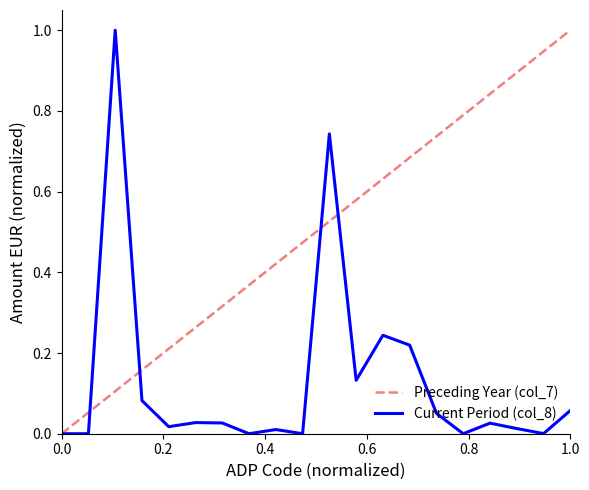

Rank the series by their average value, from highest to lowest.

Preceding Year (col_7), Current Period (col_8)